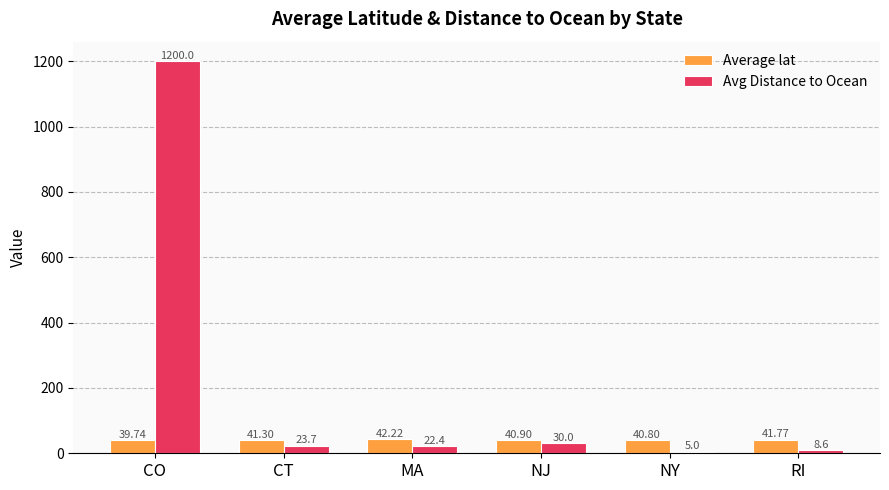

List the series in order of their overall mean, lowest first.

Average lat, Avg Distance to Ocean